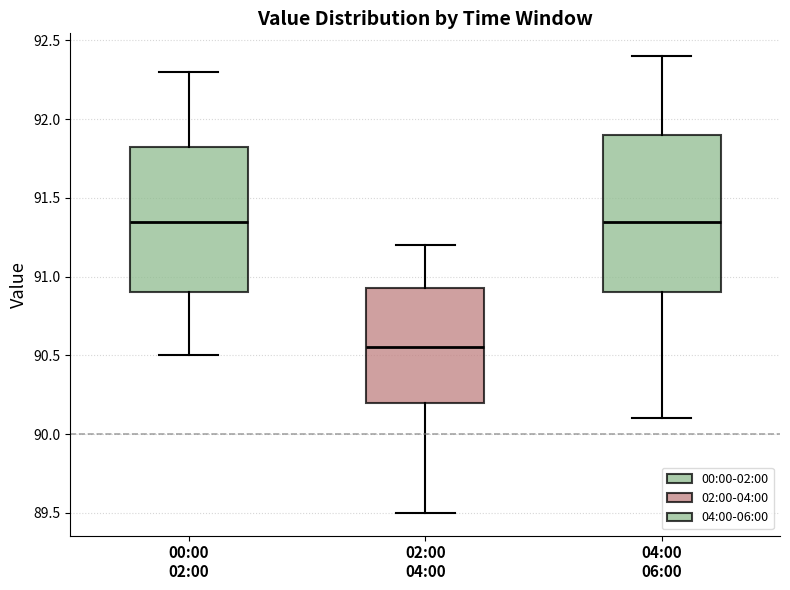

Which box has the lowest median line?

02:00 04:00